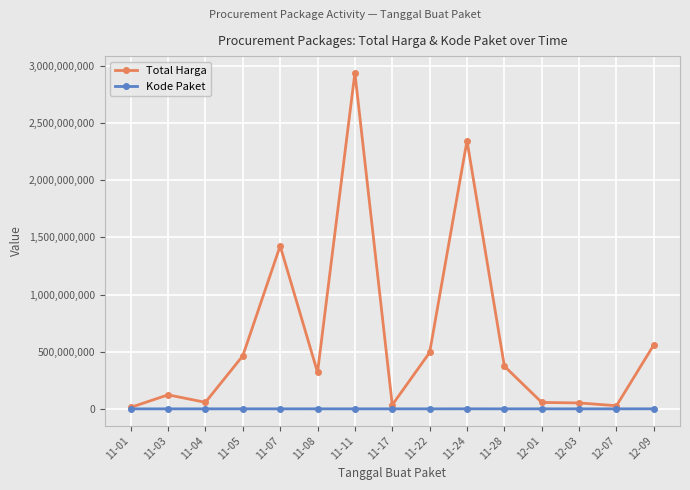

What position from the left is 11-22?

9